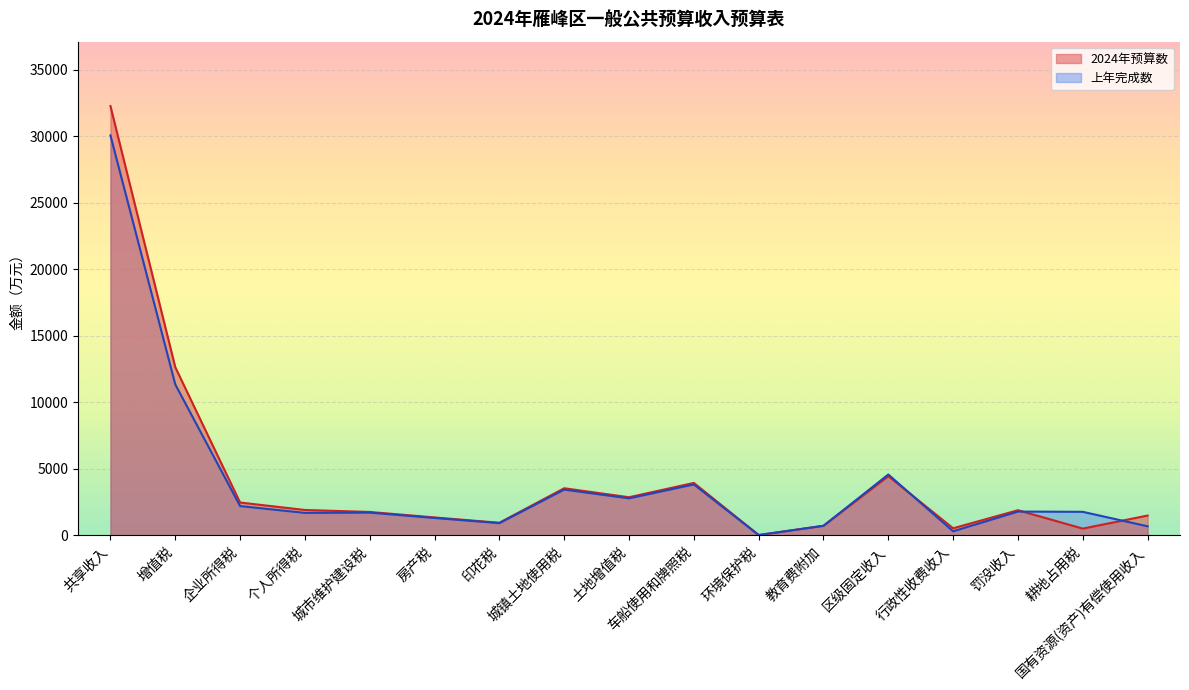

Is the value of 上年完成数 at 土地增值税 greater than the value of 2024年预算数 at 共享收入?

No